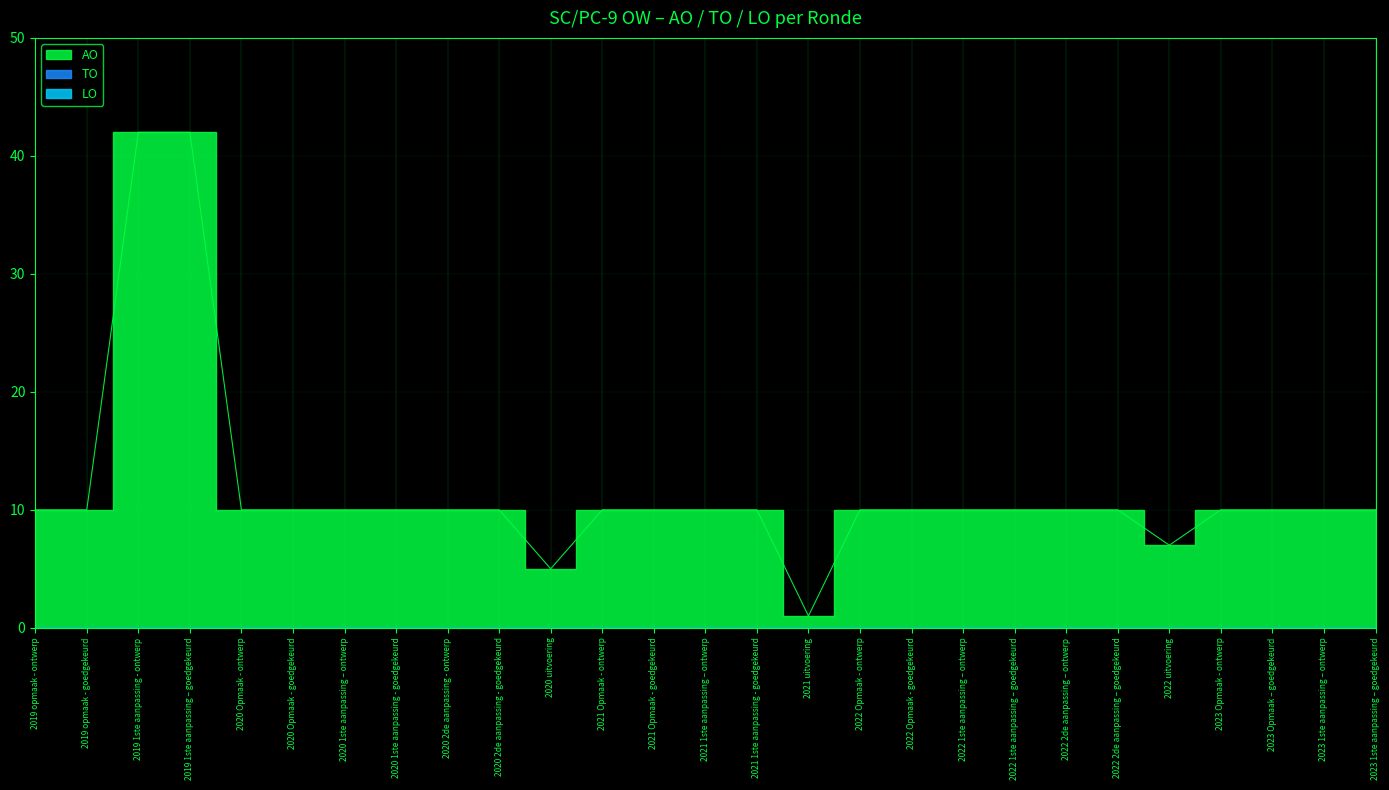

What value does the AO series have at 2019 1ste aanpassing – goedgekeurd?

42